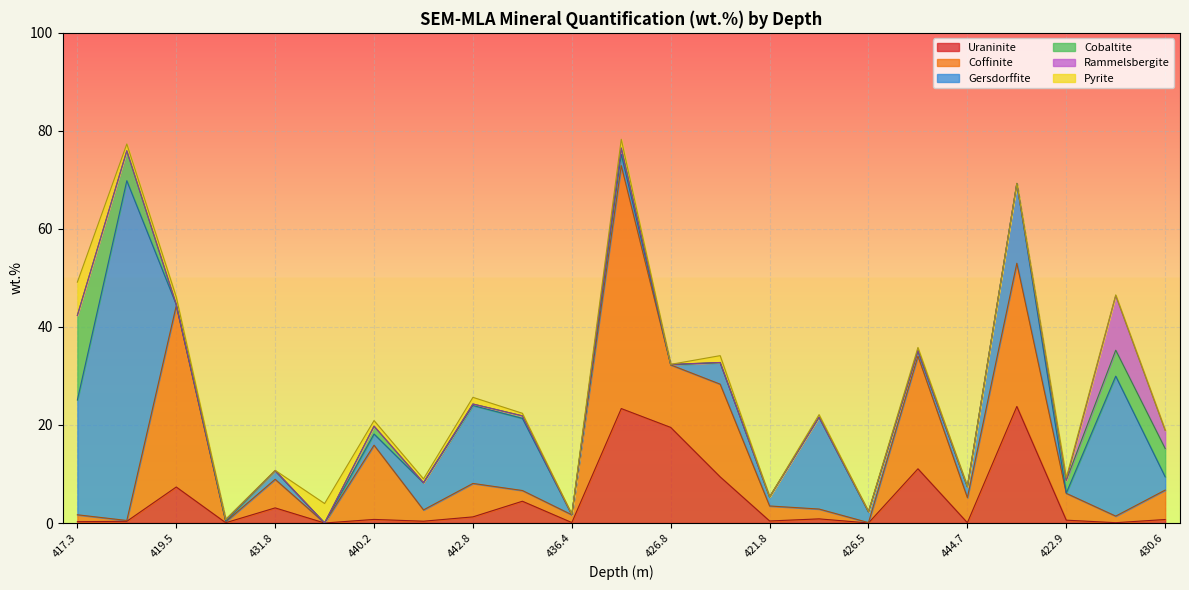

Which has a higher value, 426.8 or 430.8?

426.8